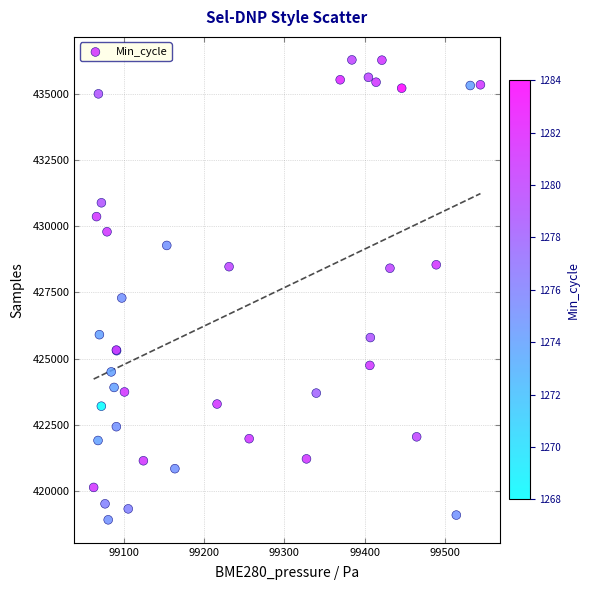

What Y value in the scatter plot is closest to 427596?

427289